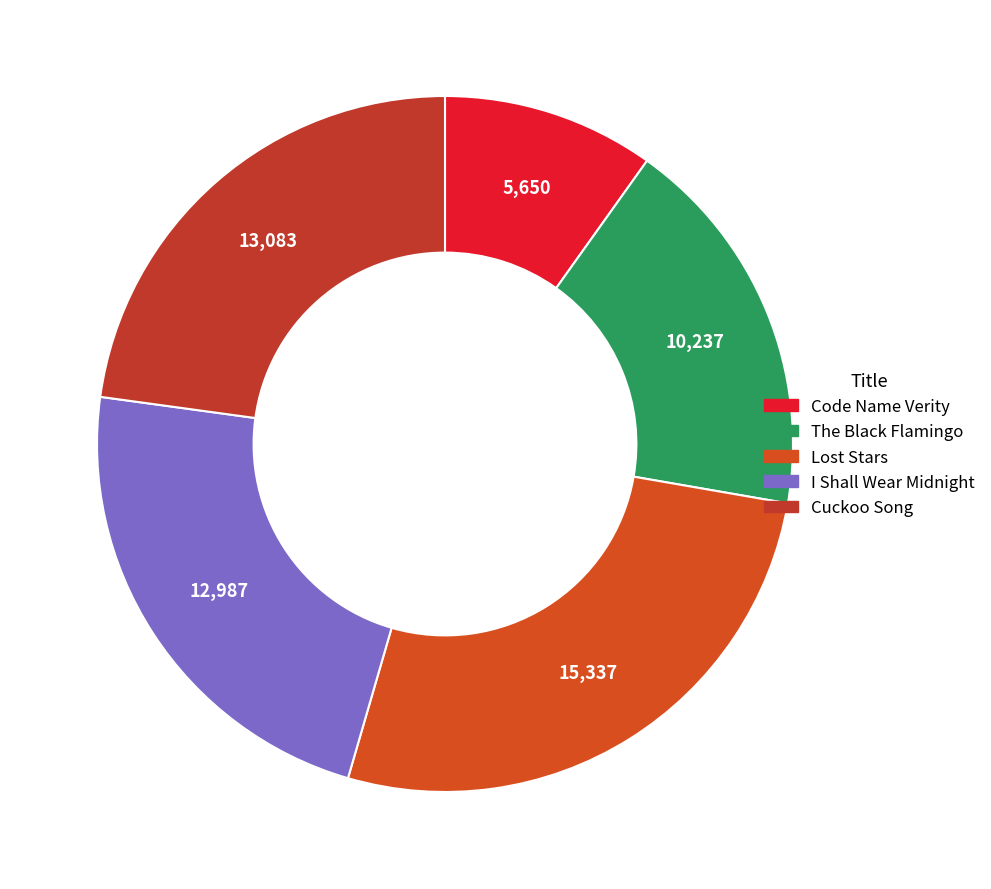

How many slices are in this pie chart?

5